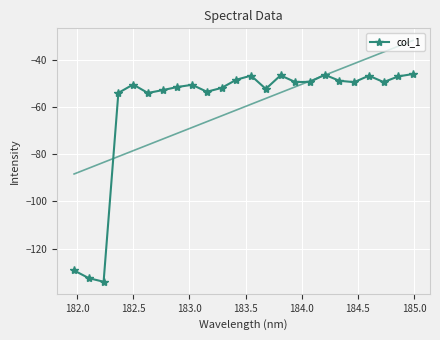

What is the maximum value for col_1?

-46.0